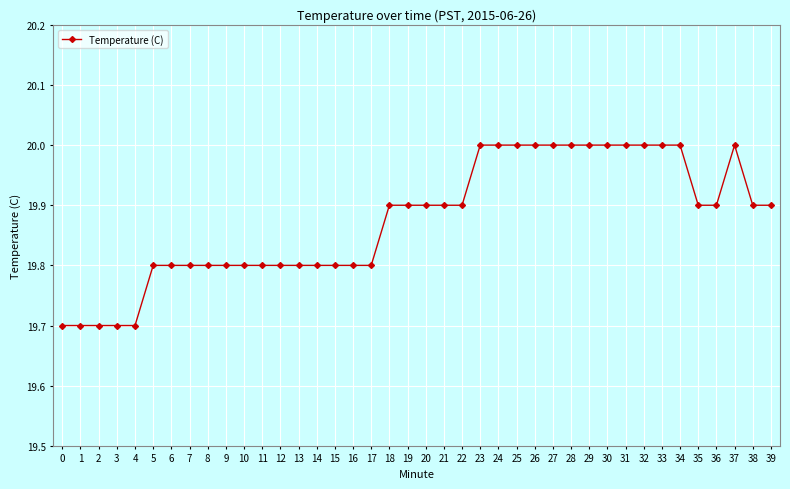

What is the sum of all values?

795.0